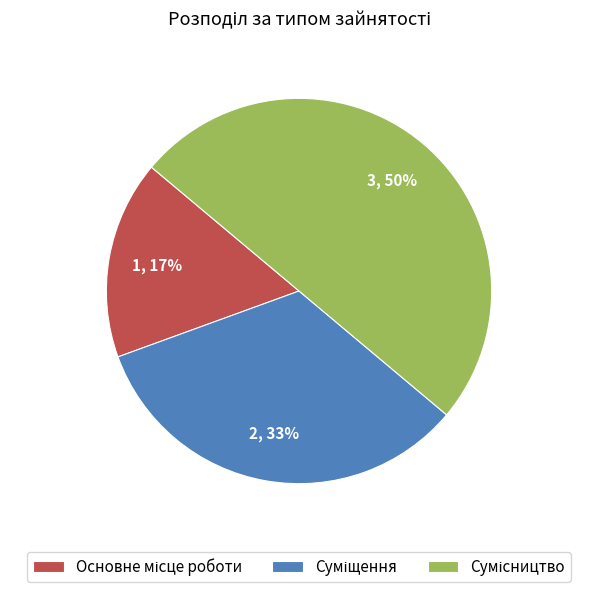

To the nearest percent, what is the average slice percentage?

33%